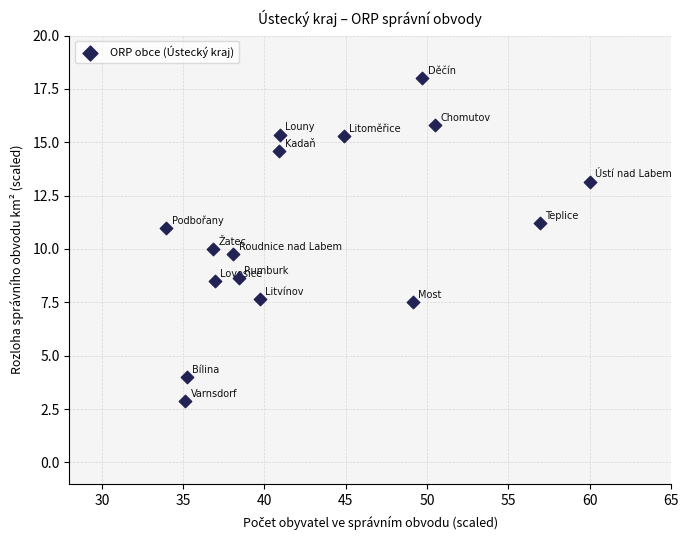

What is the range of X values (max minus min)?

26.1